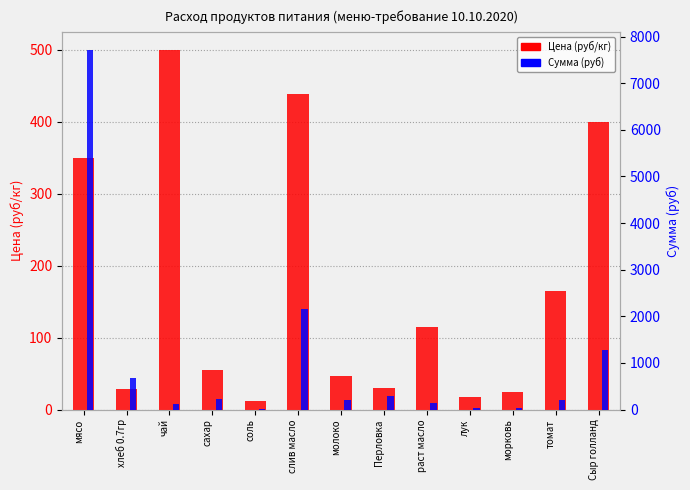

What is the average value of the Сумма (руб) series?

1006.7